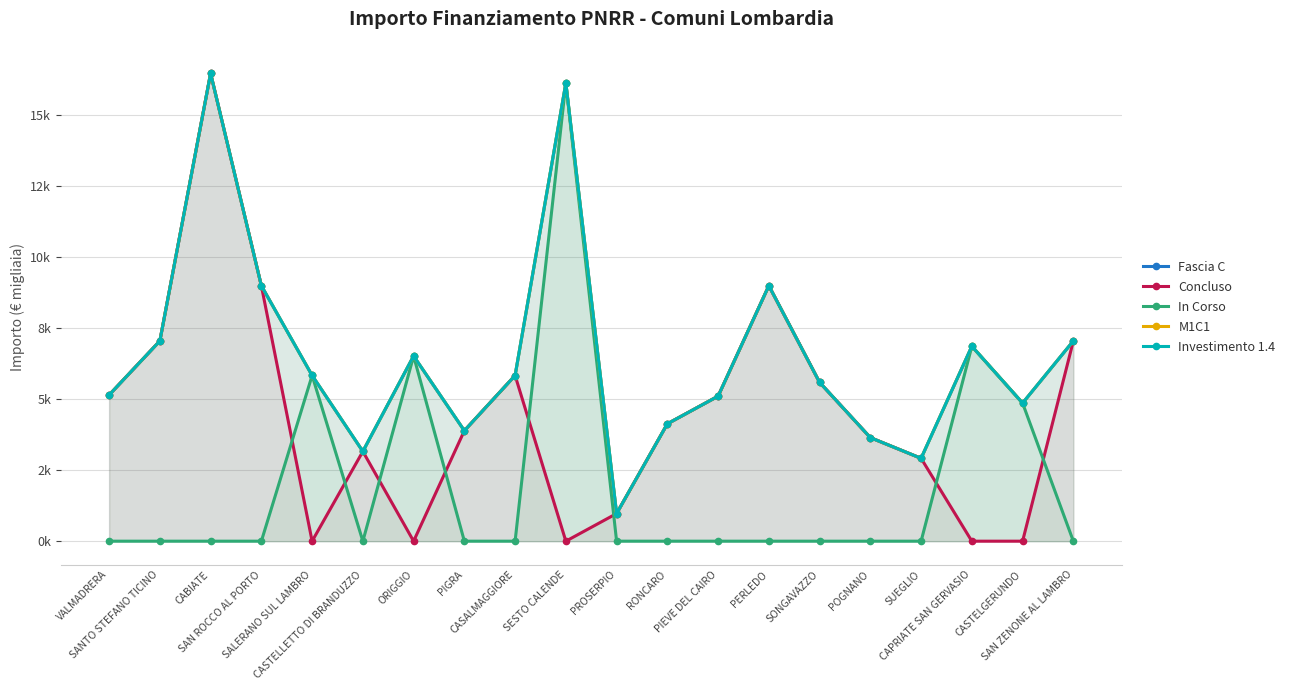

Which series changed the most between RONCARO and PERLEDO?

Fascia C